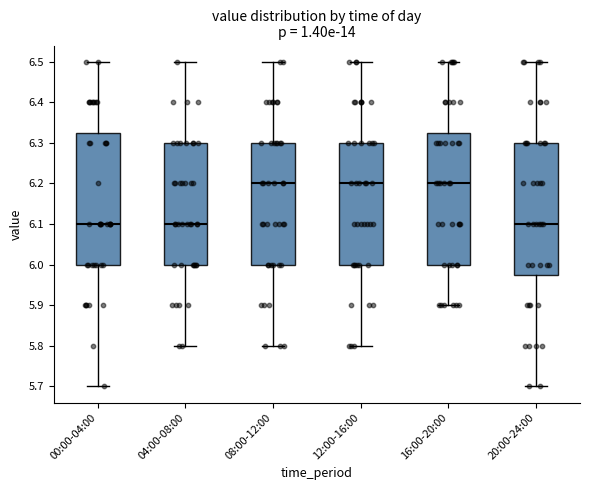

Reading left to right, read every box against the y-axis: the position of its median line, the range the box covers, and the ends of its whiskers. The values are not printed on the chart, so give them approximately, as read against the axis.

00:00-04:00: median 6.10, box 6.00 to 6.33, whiskers 5.70 to 6.50
04:00-08:00: median 6.10, box 6.00 to 6.30, whiskers 5.80 to 6.50
08:00-12:00: median 6.20, box 6.00 to 6.30, whiskers 5.80 to 6.50
12:00-16:00: median 6.20, box 6.00 to 6.30, whiskers 5.80 to 6.50
16:00-20:00: median 6.20, box 6.00 to 6.33, whiskers 5.90 to 6.50
20:00-24:00: median 6.10, box 5.98 to 6.30, whiskers 5.70 to 6.50